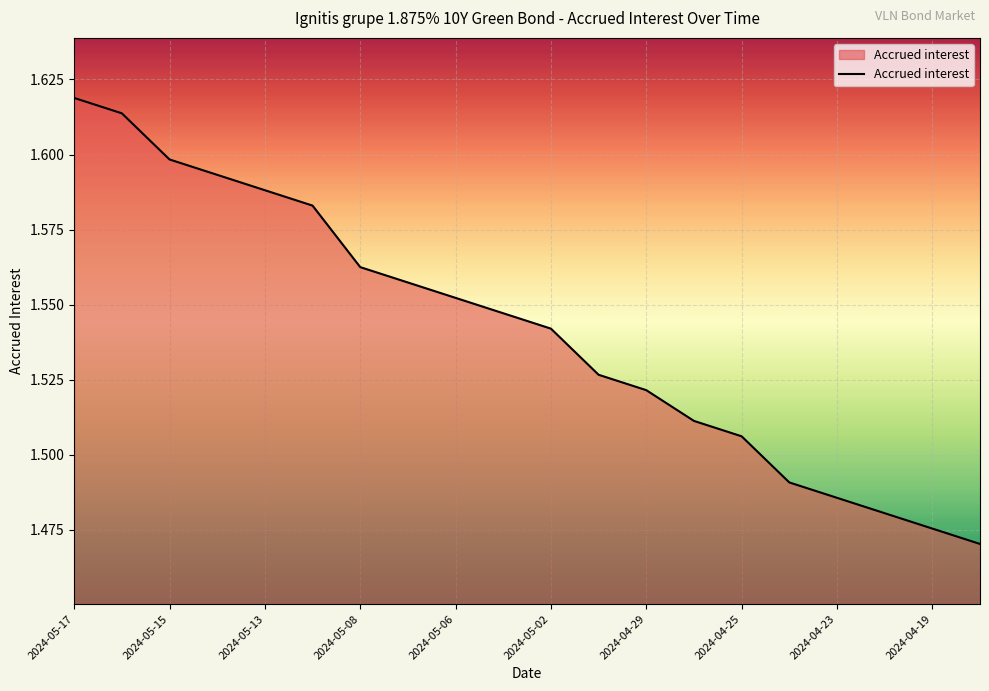

Does the chart have visible grid lines?

Yes